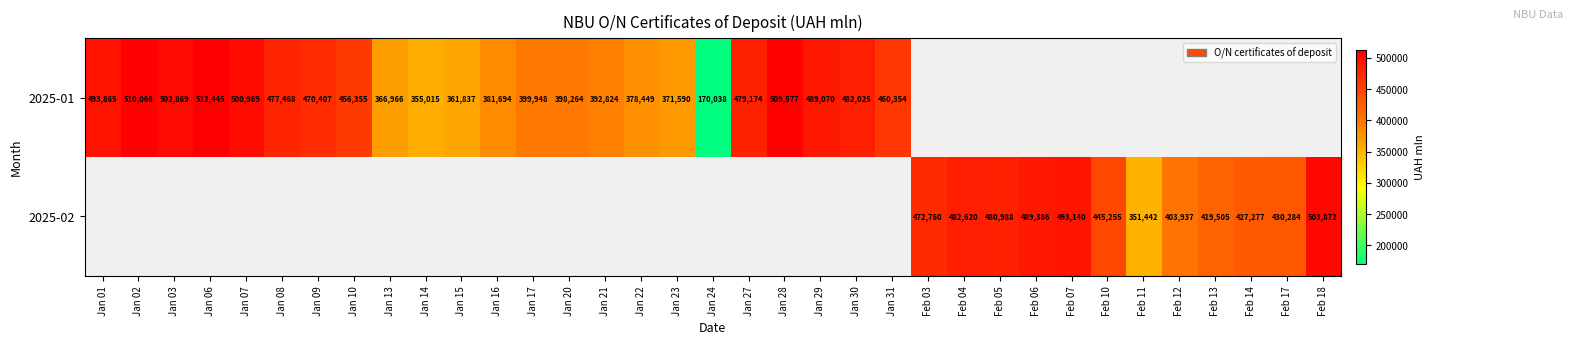

The value of 2025-01 at Jan 06 is 512445. True or false?

True